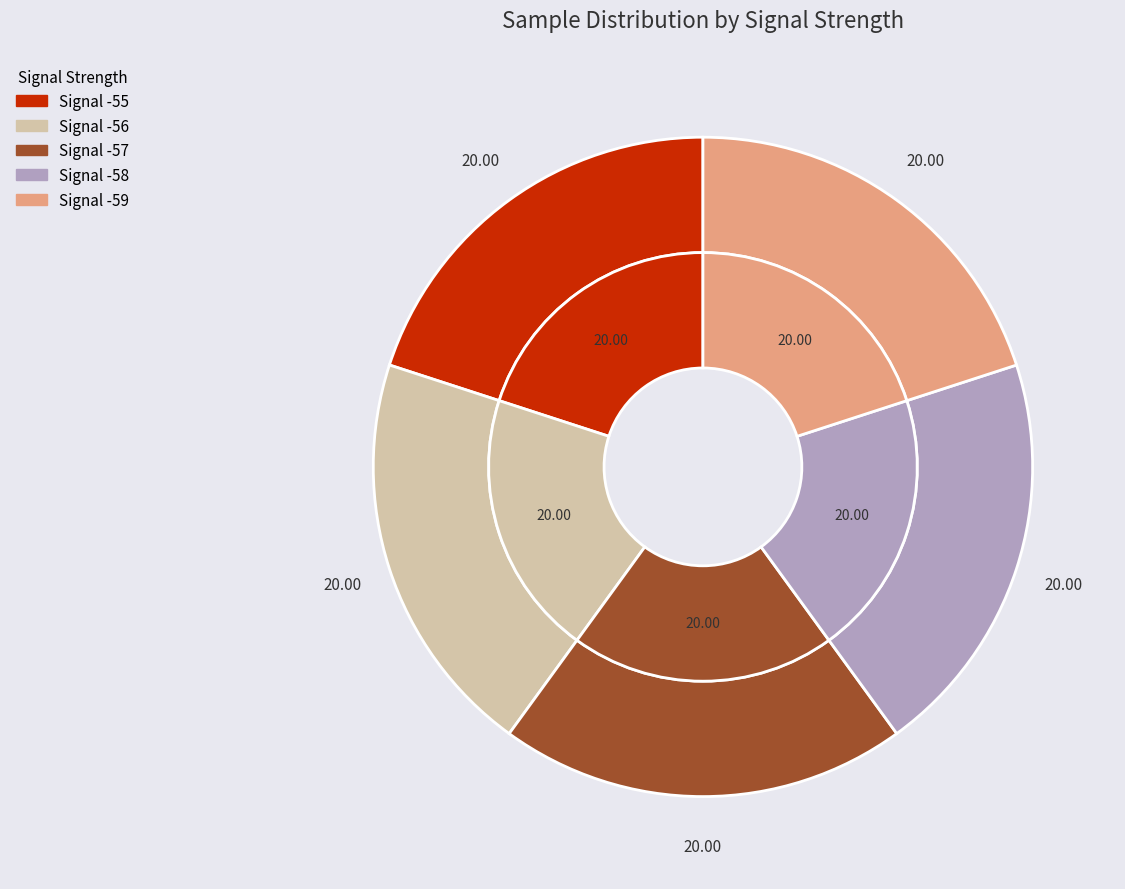

True or false: Signal -59 accounts for 20% of the total.

True